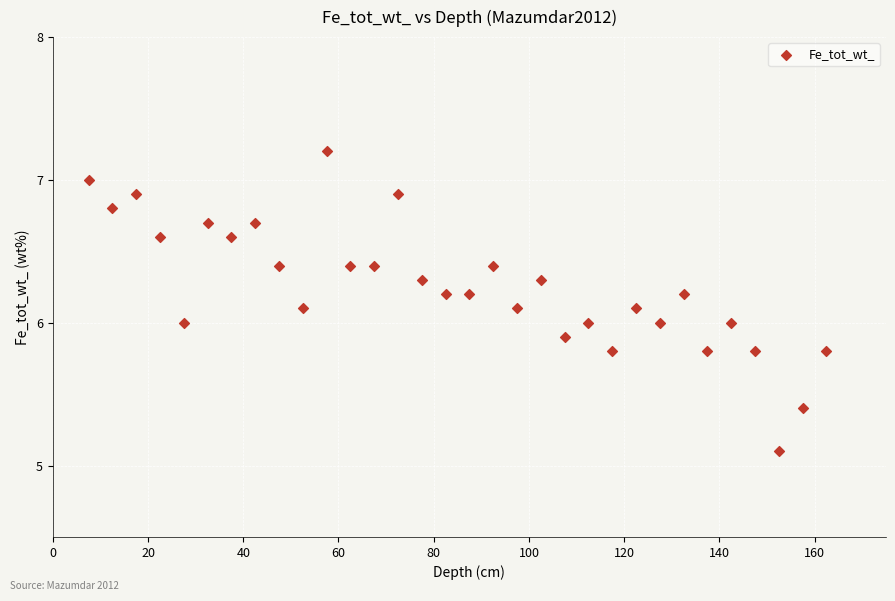

What is the range of X values (max minus min)?

155.0